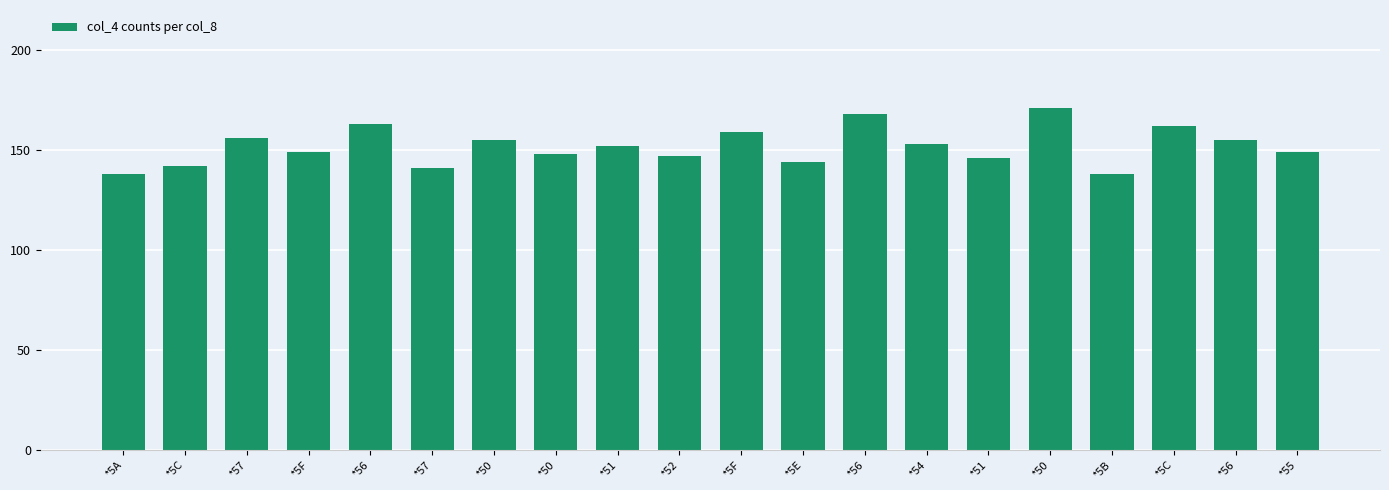

How many series are shown in this chart?

1